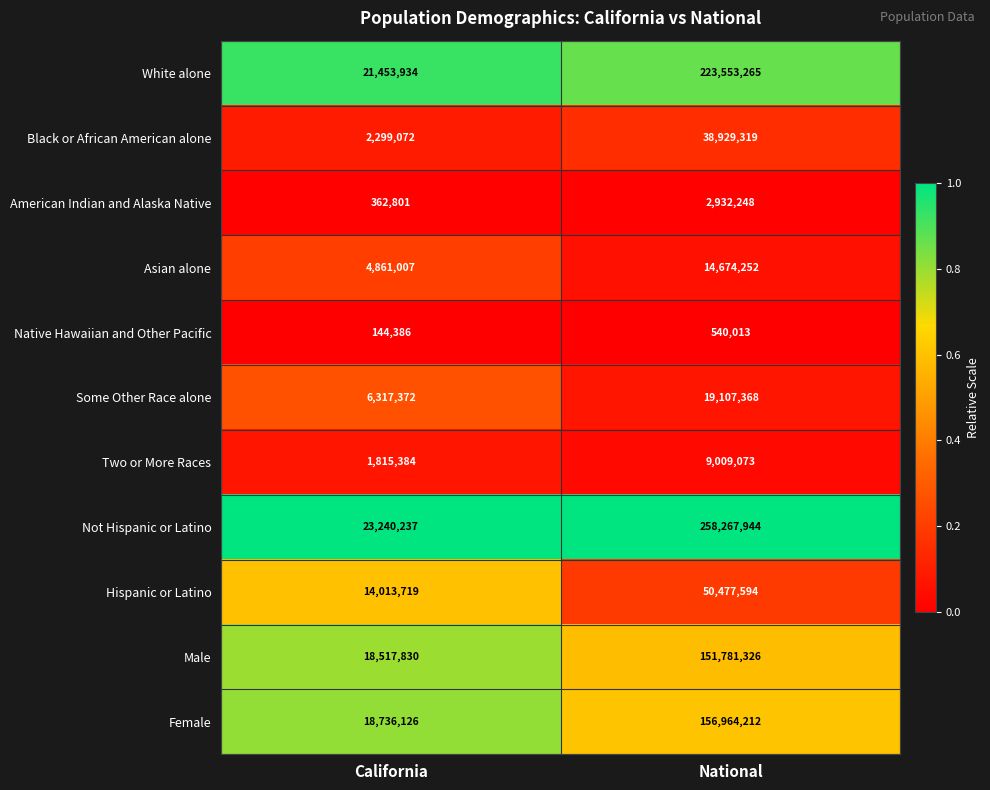

What is the difference between the maximum and minimum values in the Male series?

133263496